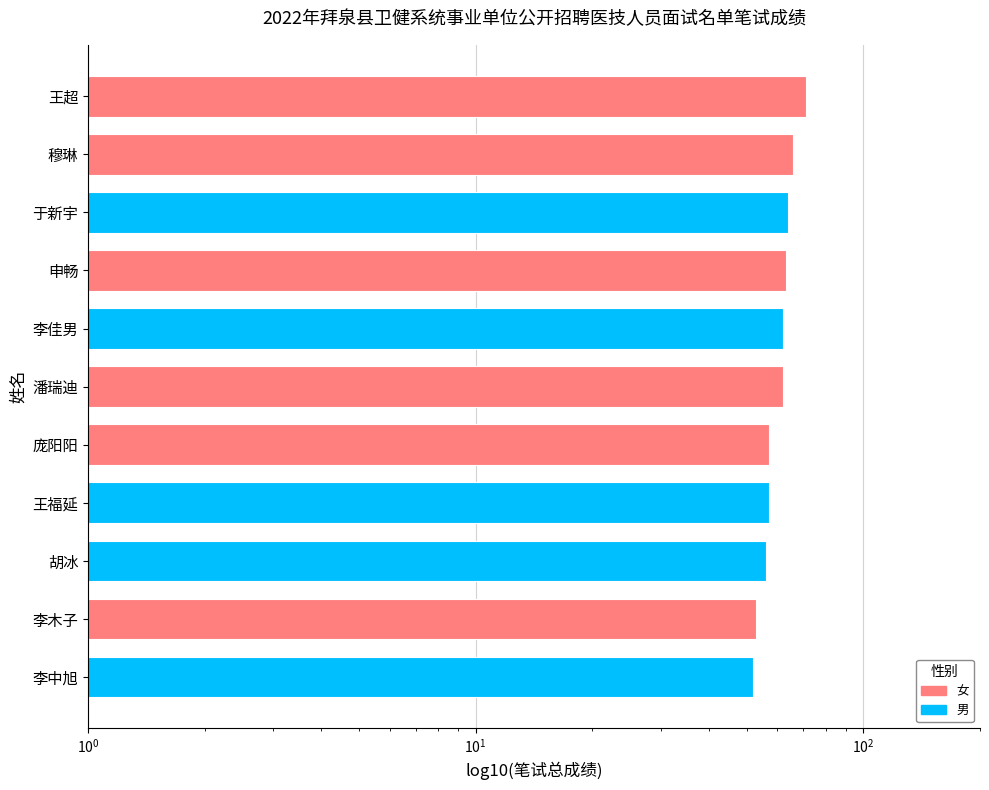

How many bars are there in total?

11